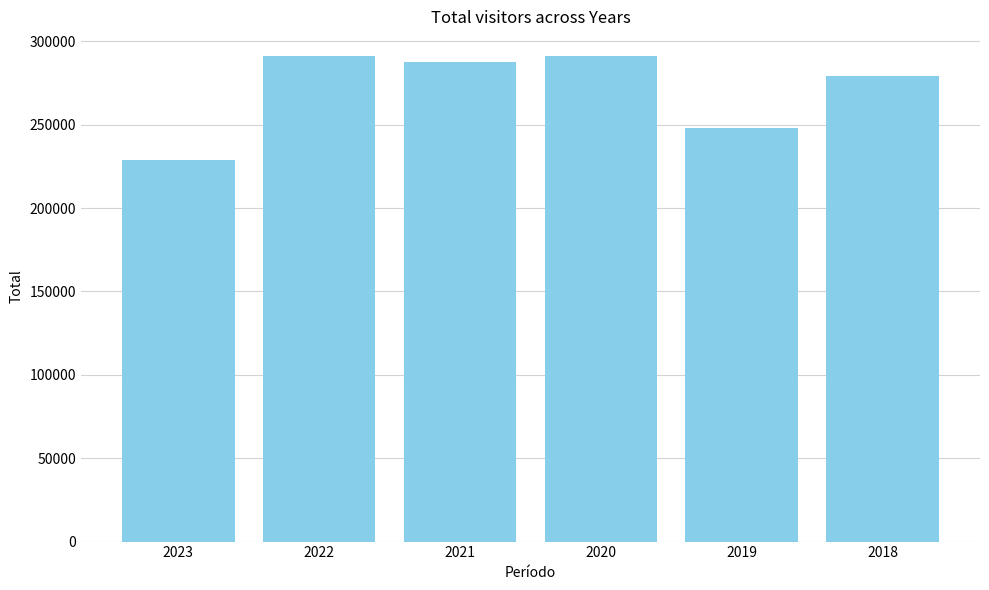

Approximately how many times larger is the value at 2022 compared to 2018?

1.0